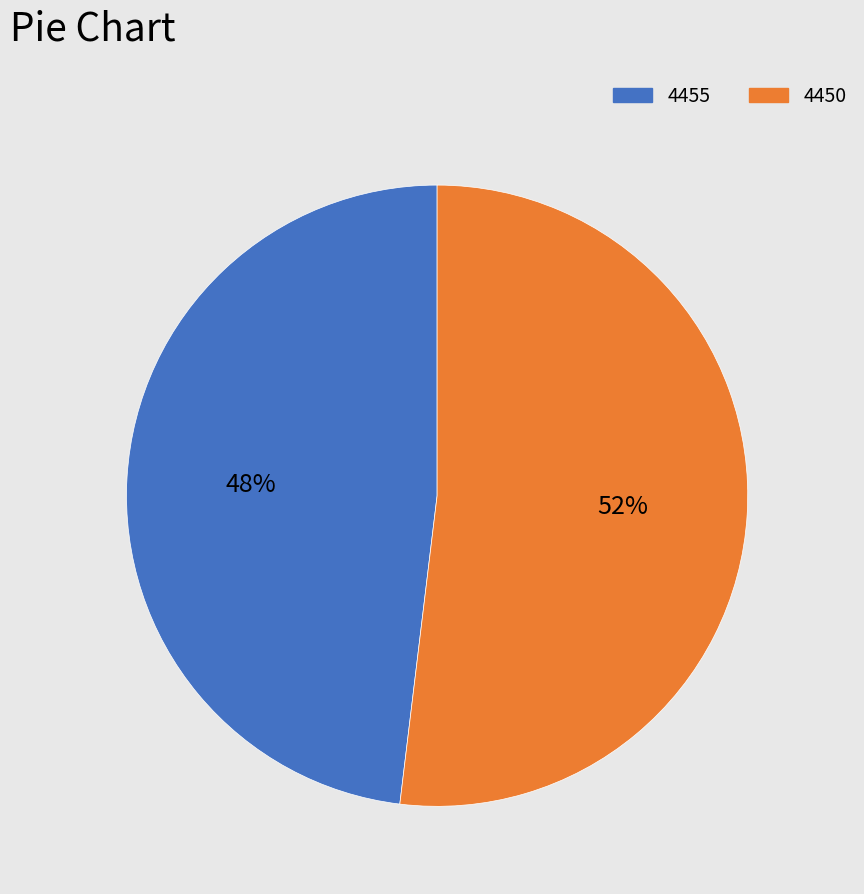

Which category has the biggest portion of the pie?

4450